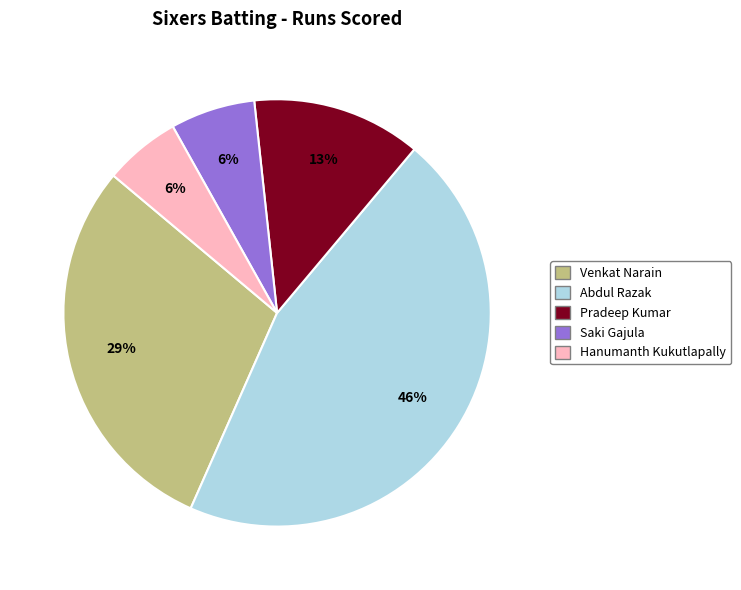

Is there a majority slice in this chart?

No